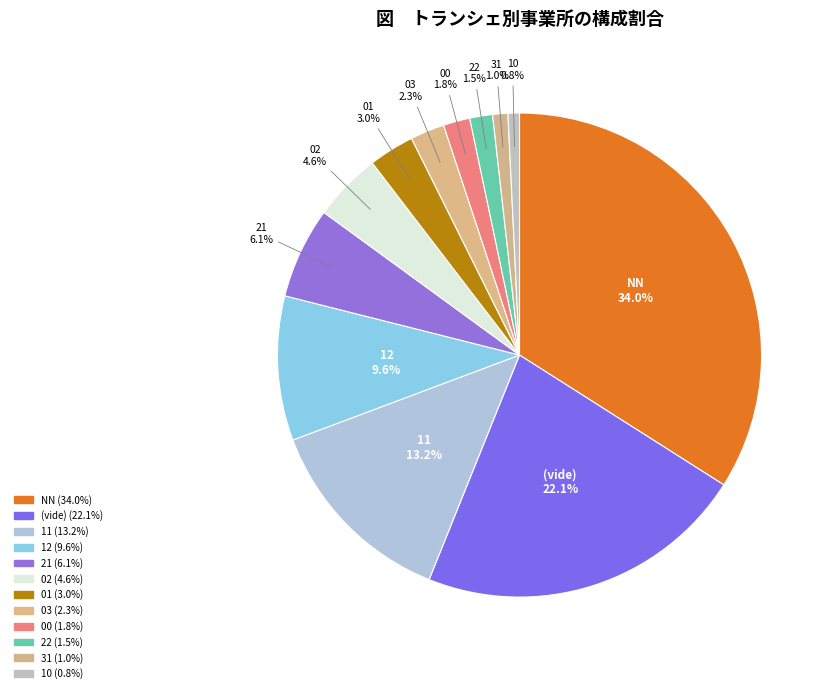

Count the number of slices in the pie.

12